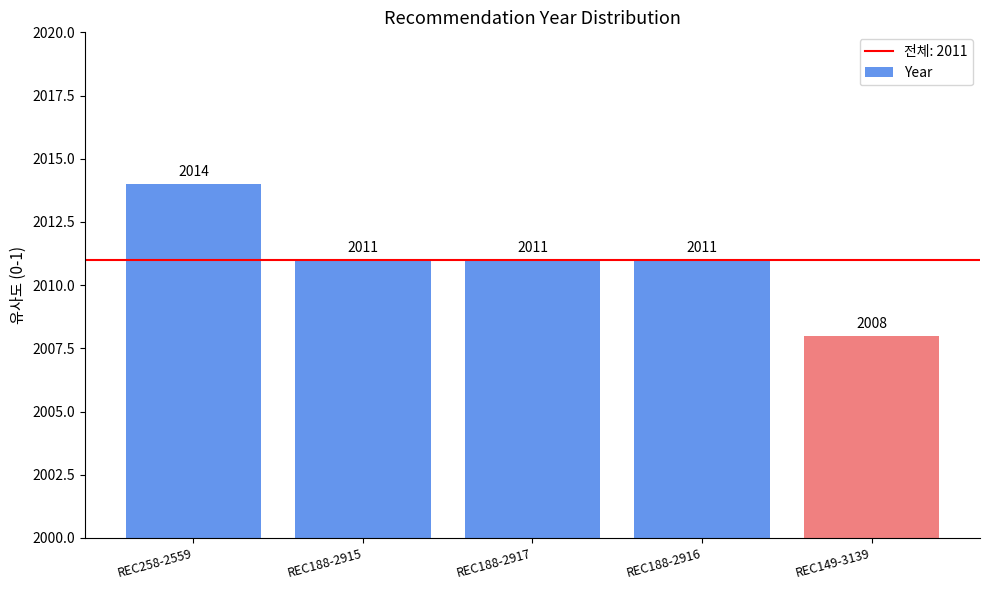

The value at REC188-2917 is 2663. True or false?

False